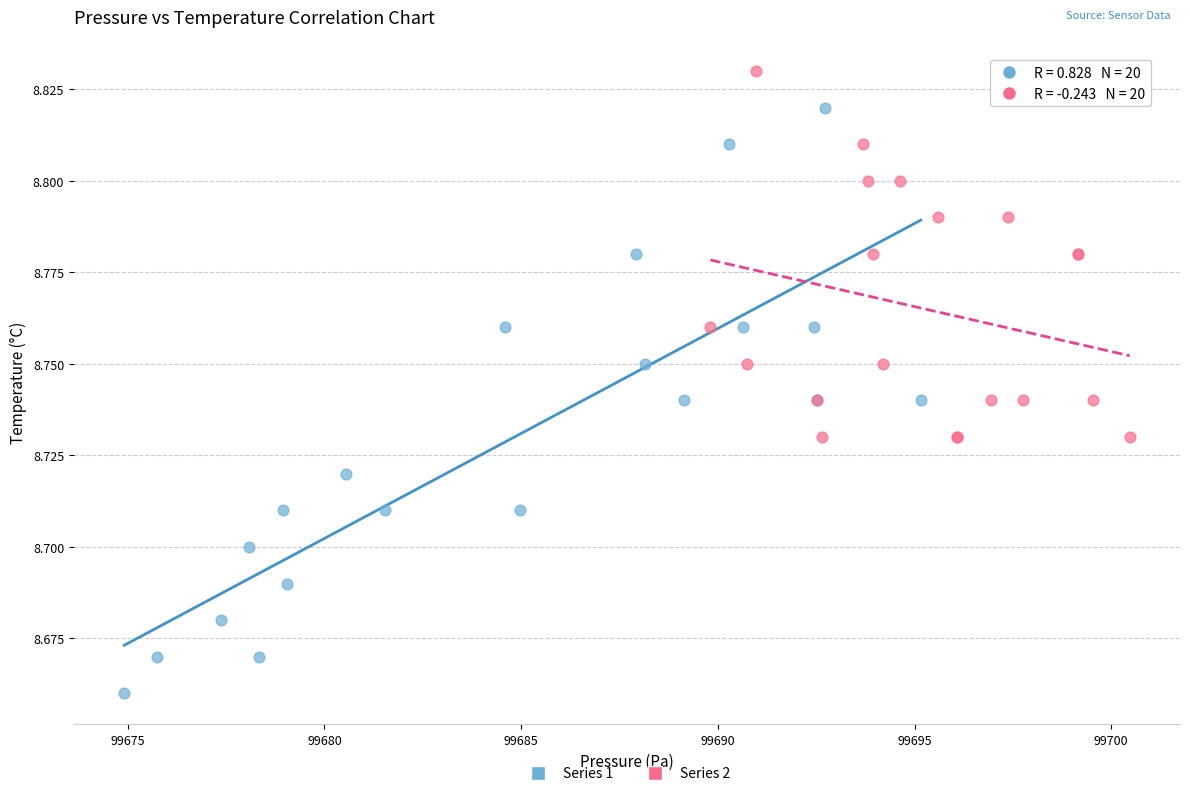

Which series reaches the minimum Y coordinate?

Series 1